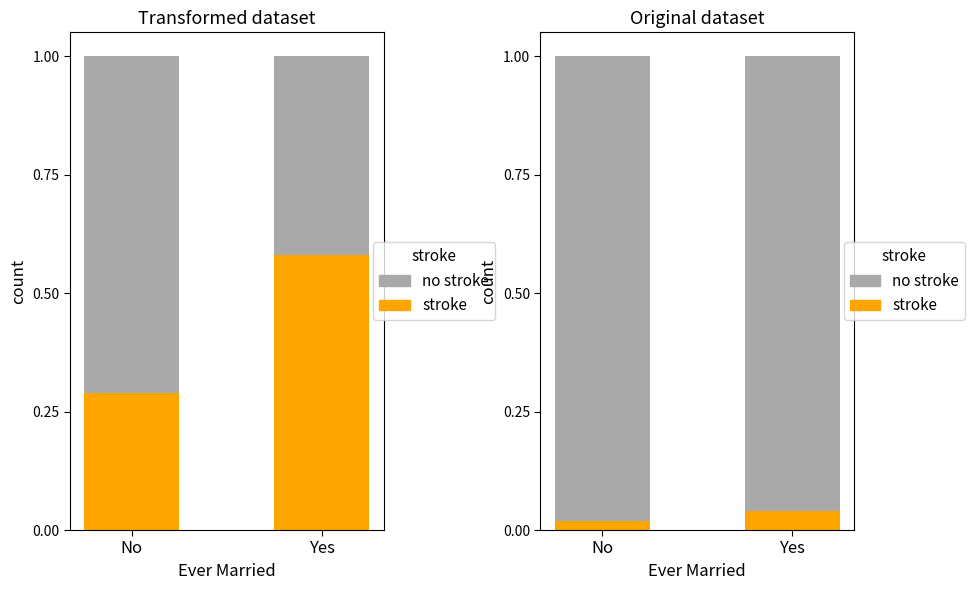

What is the sum of the no stroke values at No and Yes?

1.9